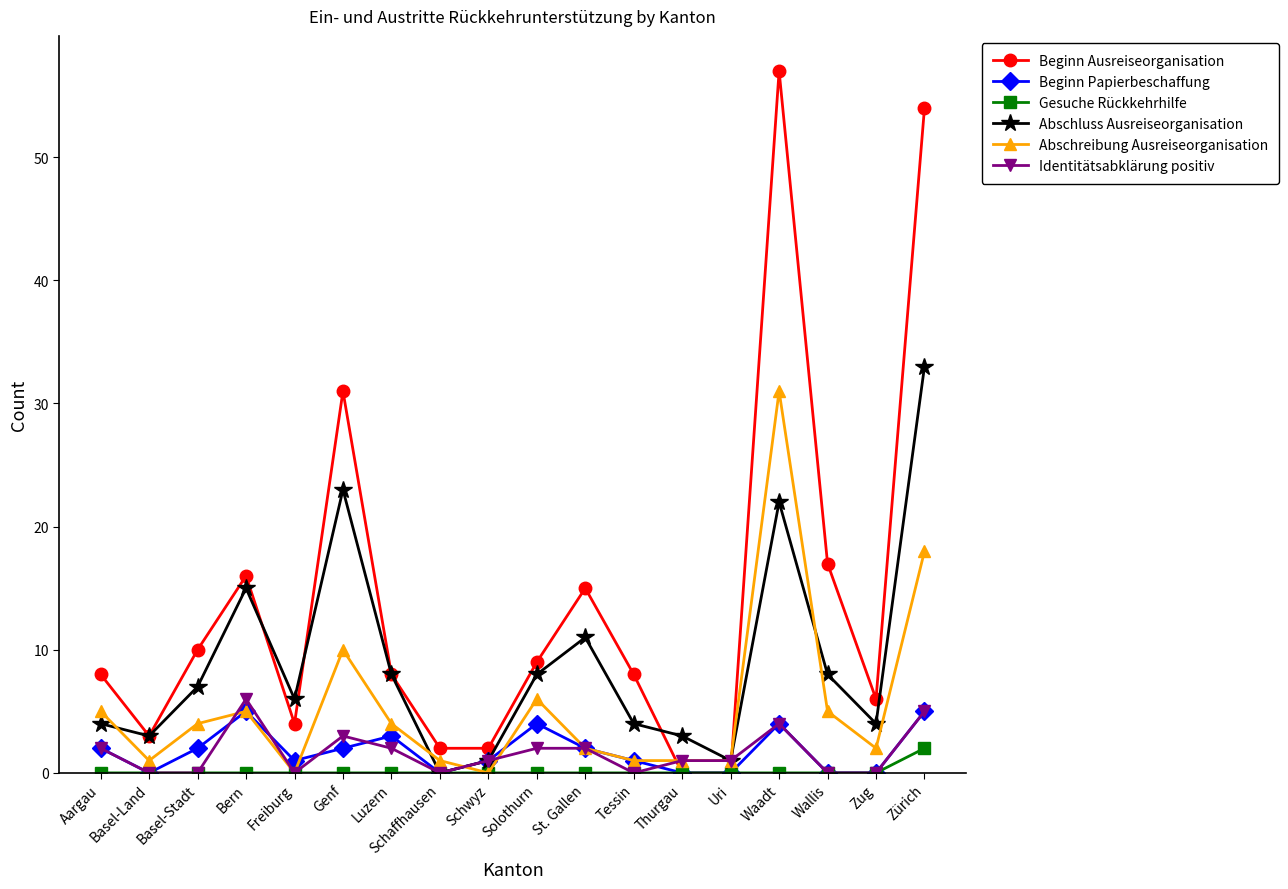

Where is the first local minimum for Beginn Papierbeschaffung?

Basel-Land